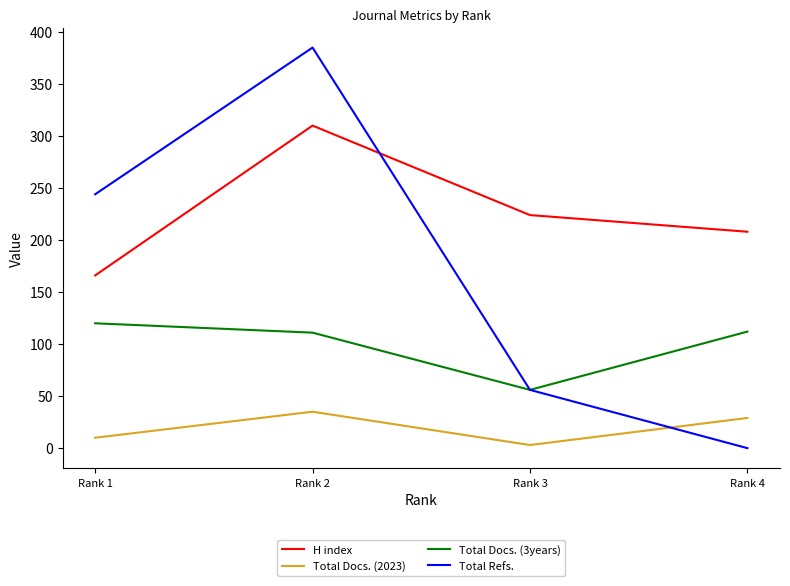

Which series has the largest total across all categories?

H index